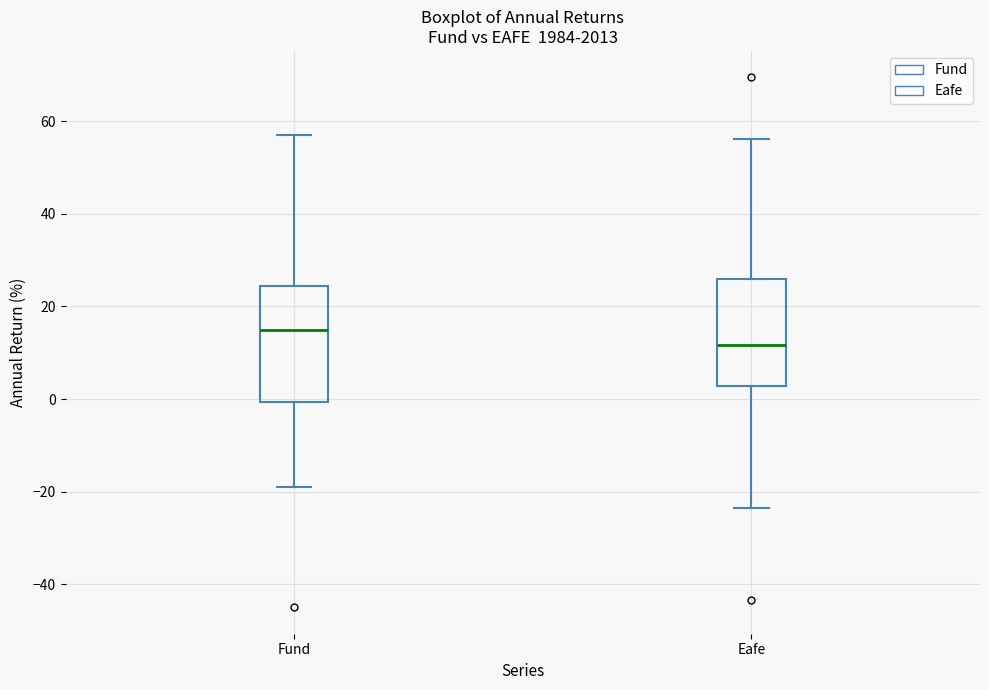

Reading left to right, transcribe this box plot: for each box, give where its median line is, the range the box spans, and where its two whiskers end, as read against the y-axis. The values are not printed on the chart, so give them approximately, as read against the axis.

Fund: median 14, box 0 to 24, whiskers -18 to 56
Eafe: median 12, box 2 to 26, whiskers -24 to 56